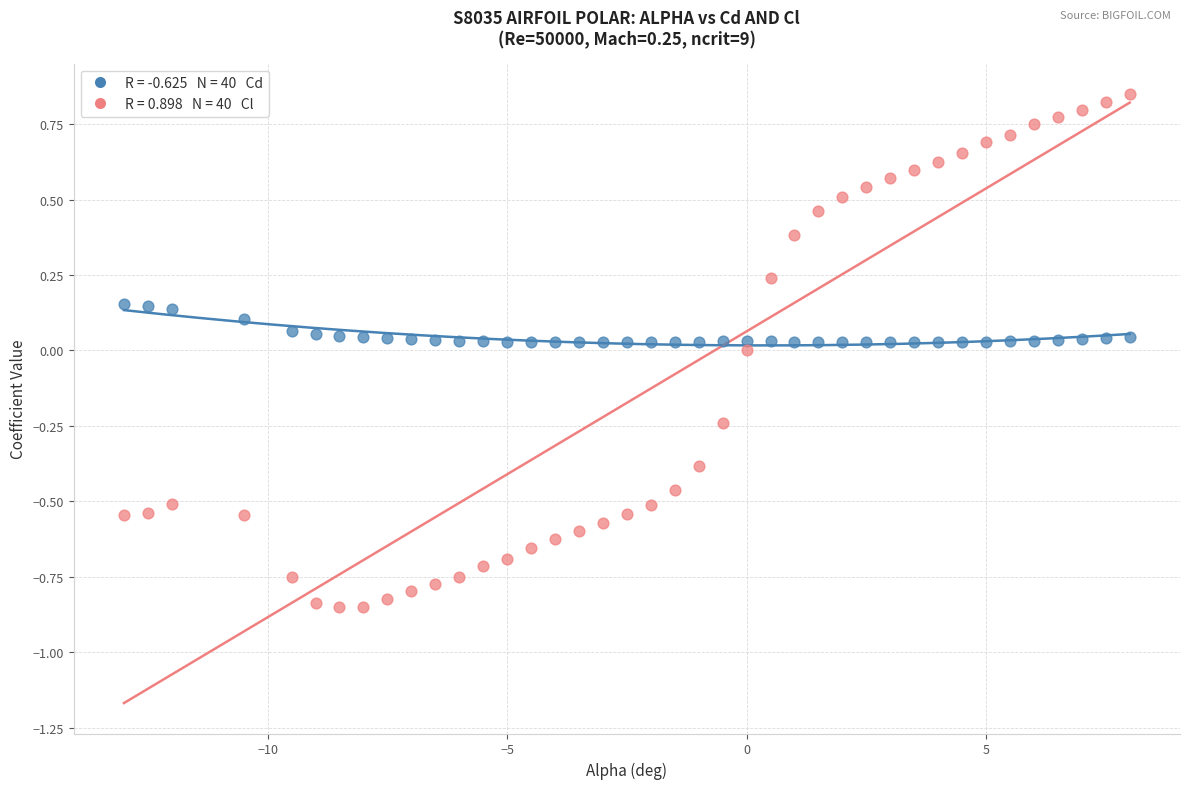

Across all data points, what is the range of X values (max minus min)?

21.0